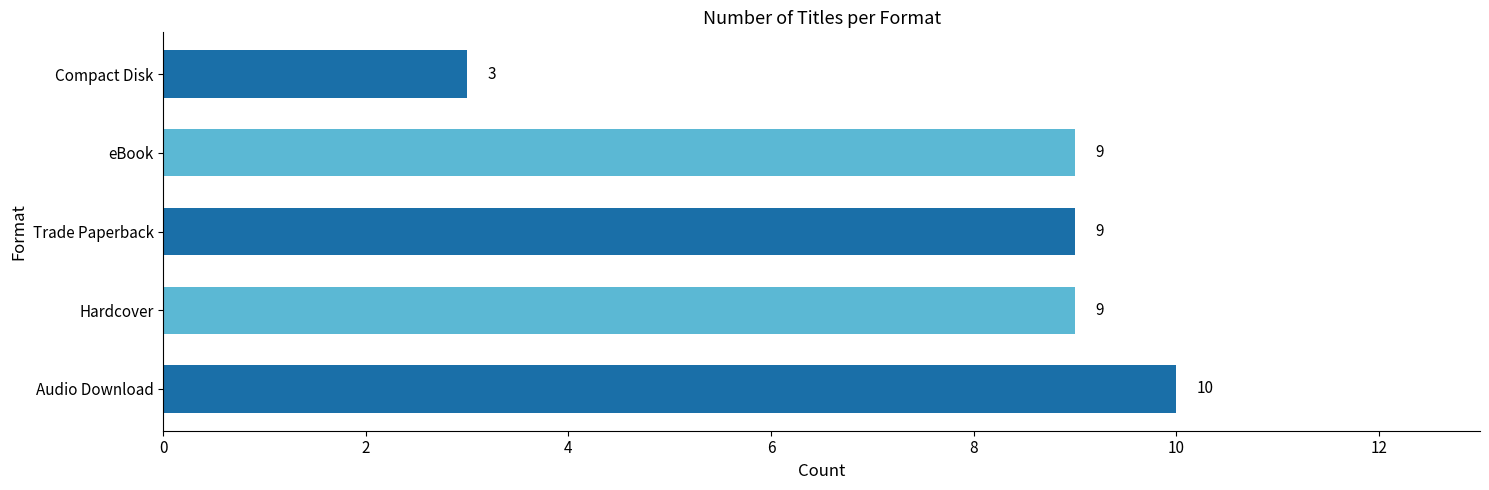

Reading bottom to top, what are all the values shown in this chart?

10	9	9	9	3